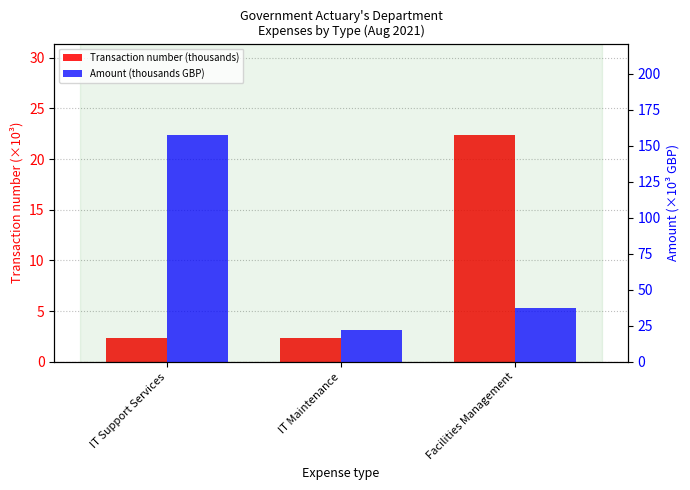

Are the bars horizontal?

No